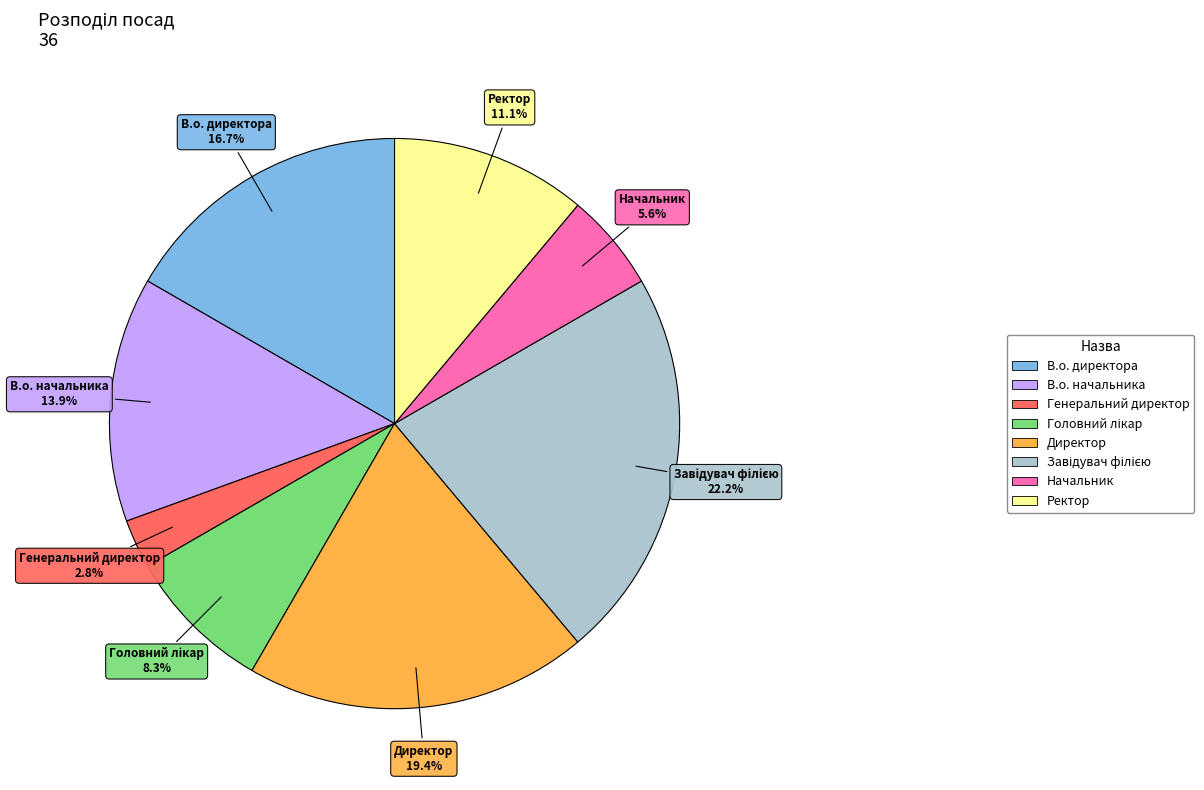

Is there any slice that represents more than half of the pie?

No